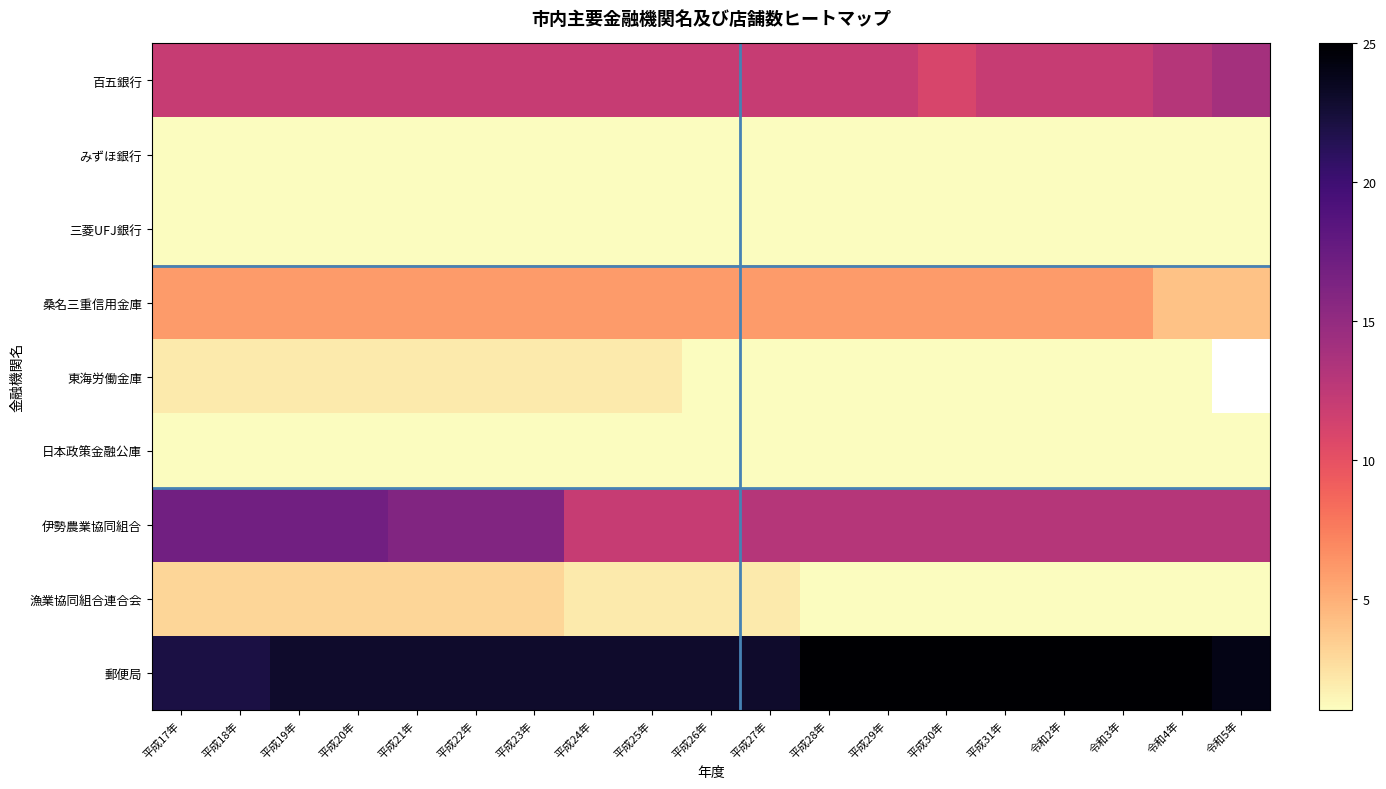

How many series are shown in this chart?

9